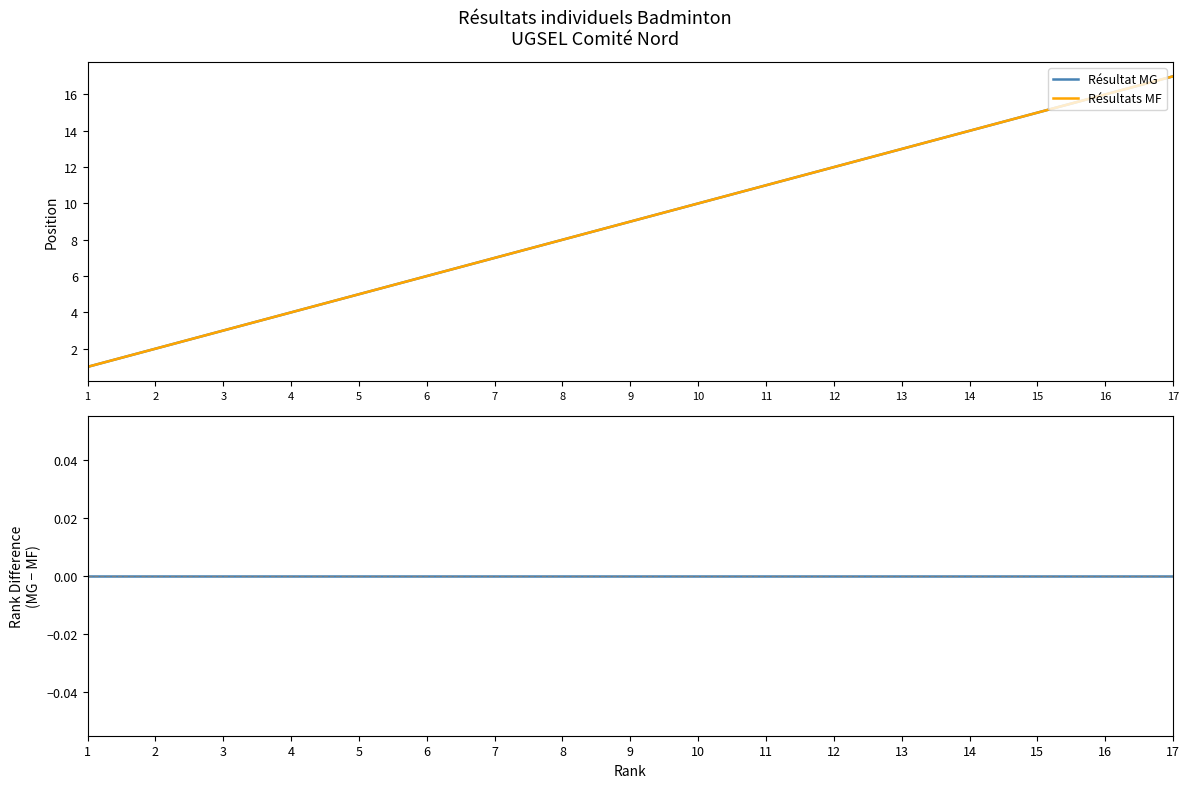

Where is Résultats MF nearest to the value 9?

9